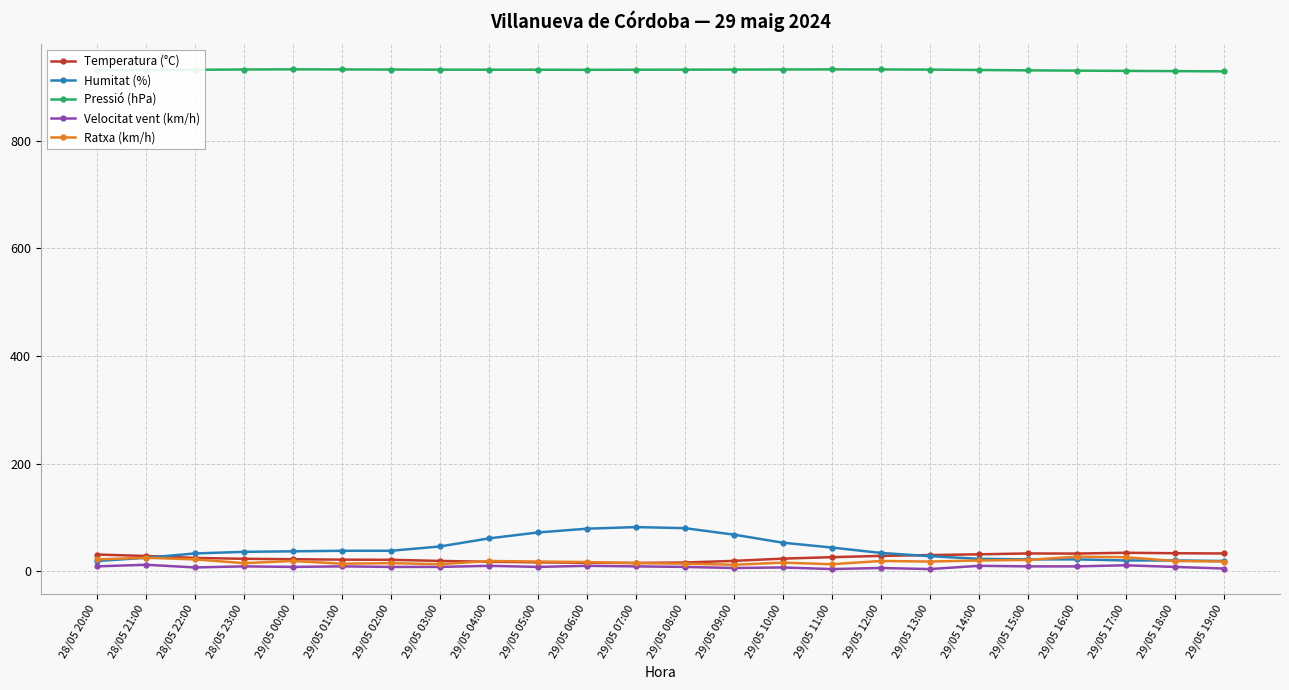

What is the difference between the maximum and minimum values in the Humitat (%) series?

63.0